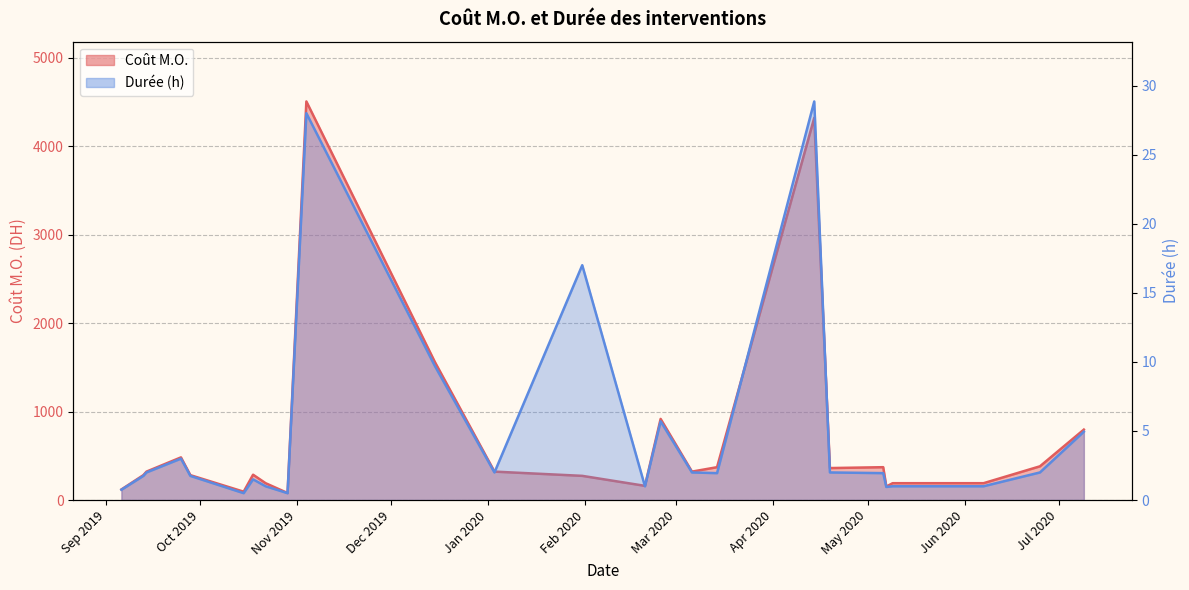

True or false: Durée (h) and Coût M.O. cross at least once.

False